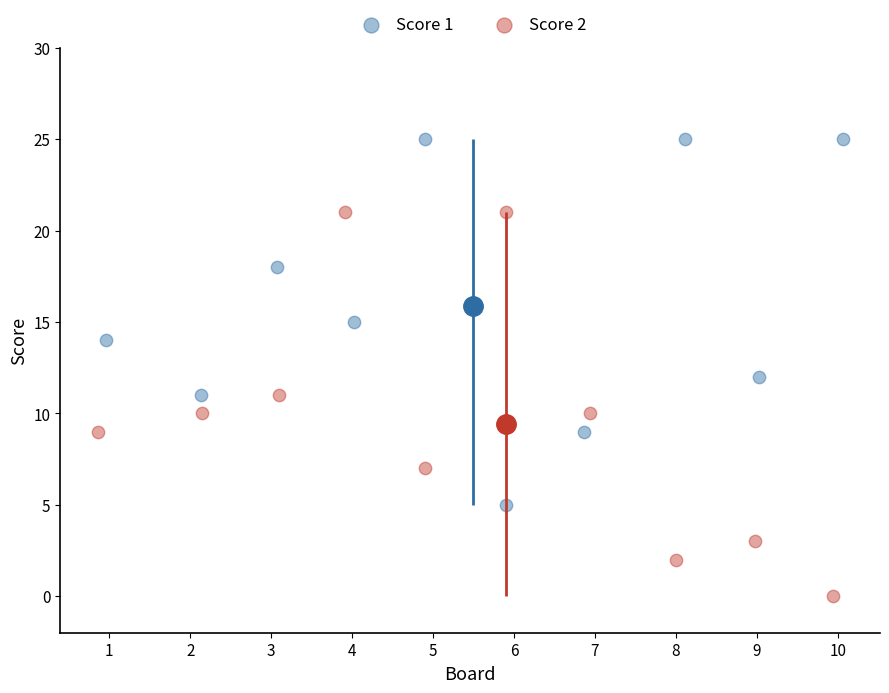

Which series reaches the maximum Y coordinate?

Score 1